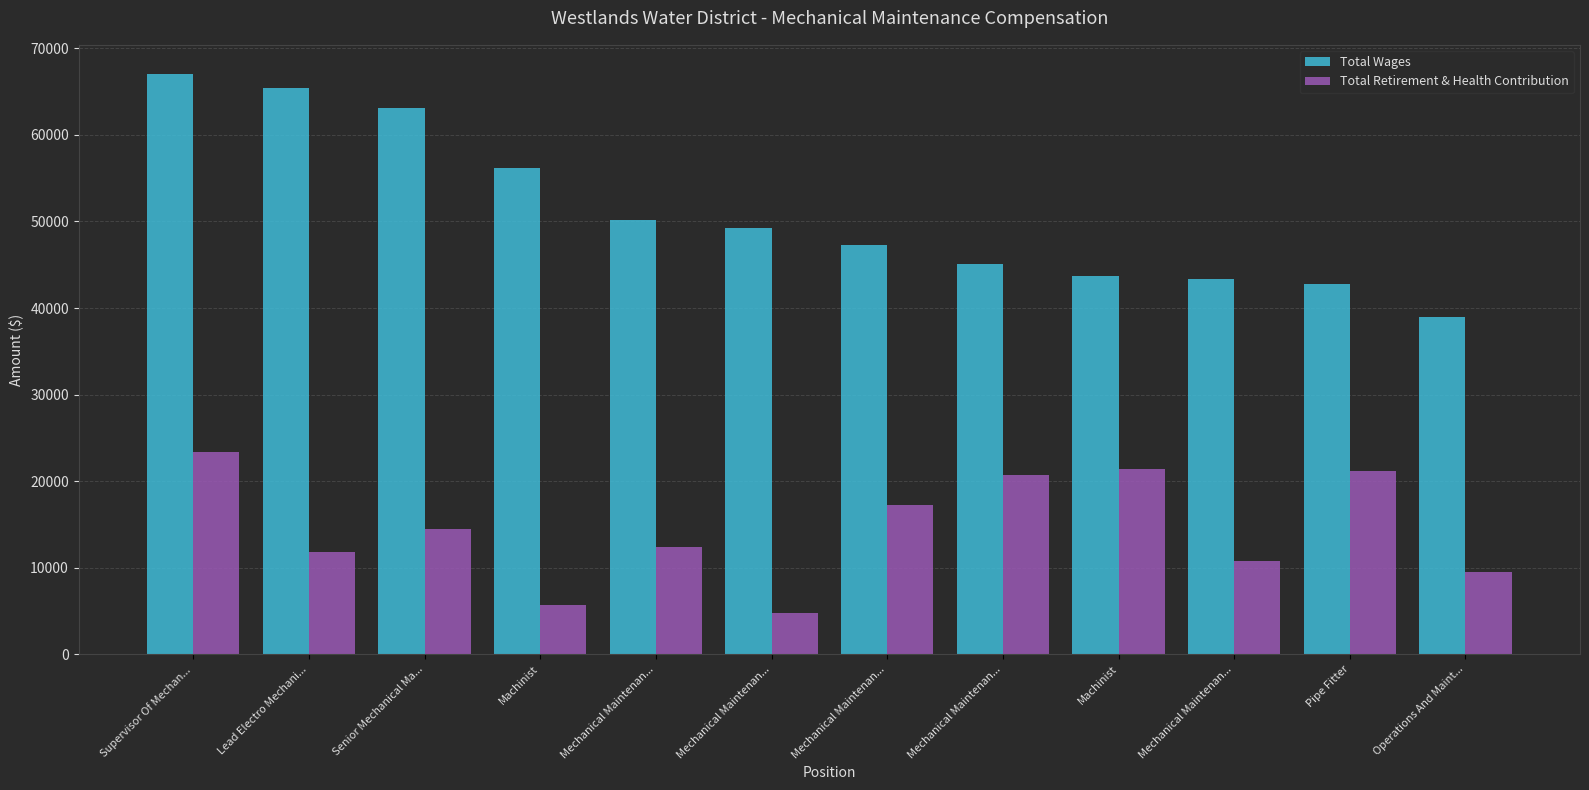

Does the chart contain any negative values?

No